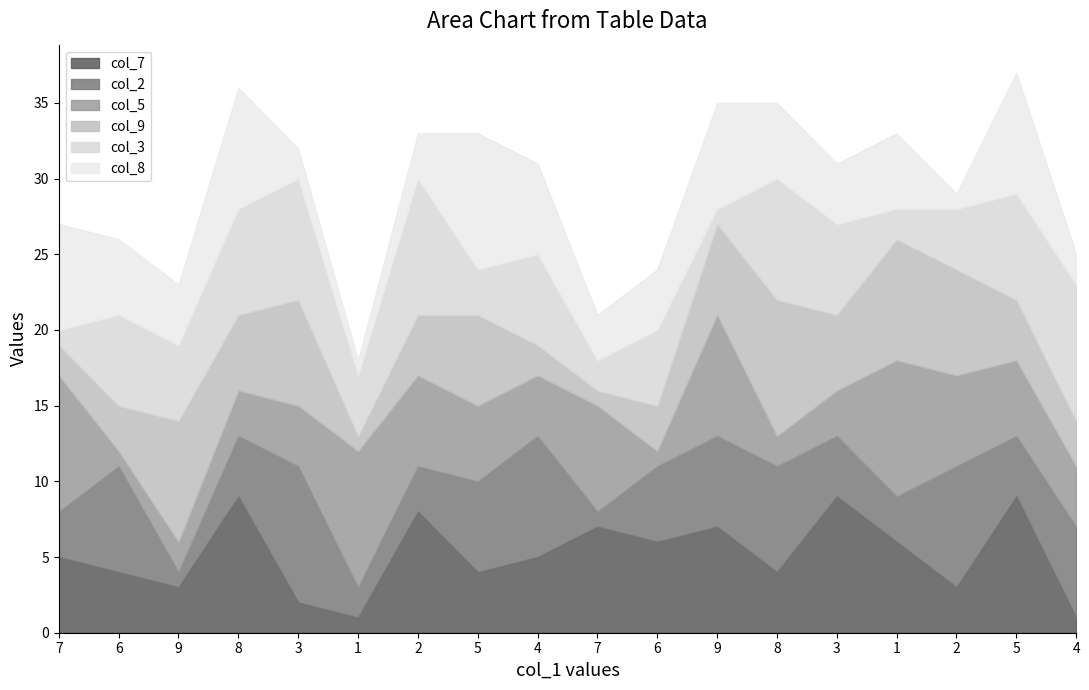

How many data points in col_7 are above 5?

8